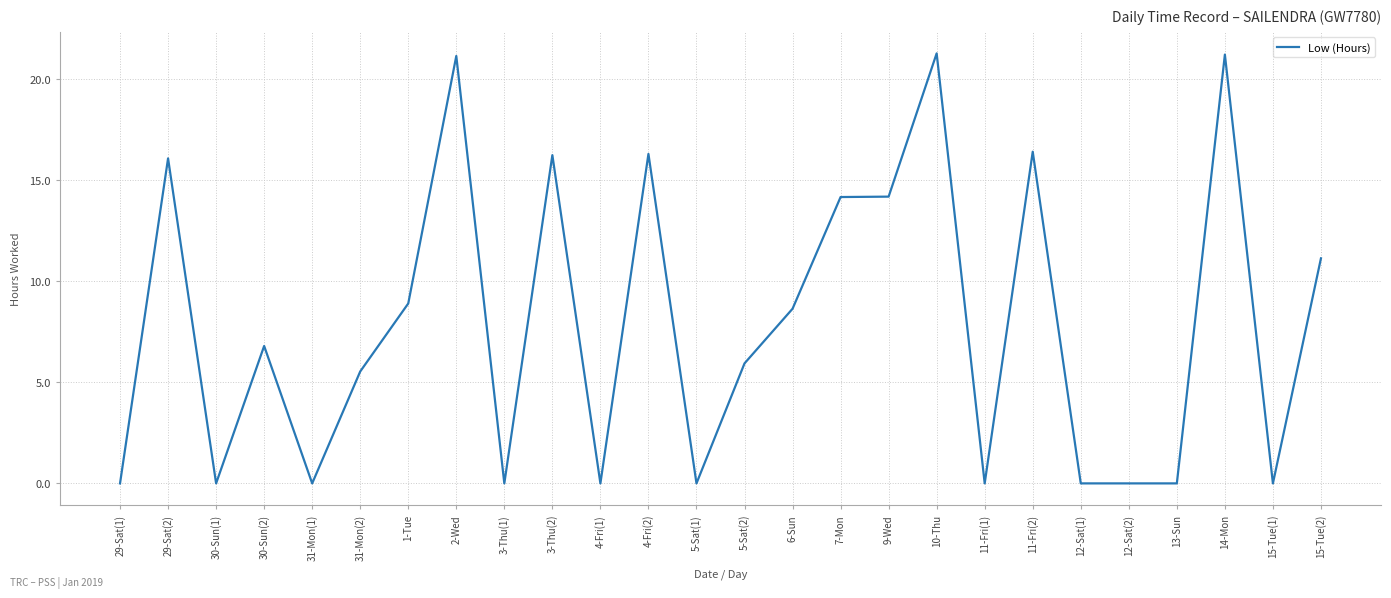

True or false: there are more than 2 points higher than both neighbors.

True